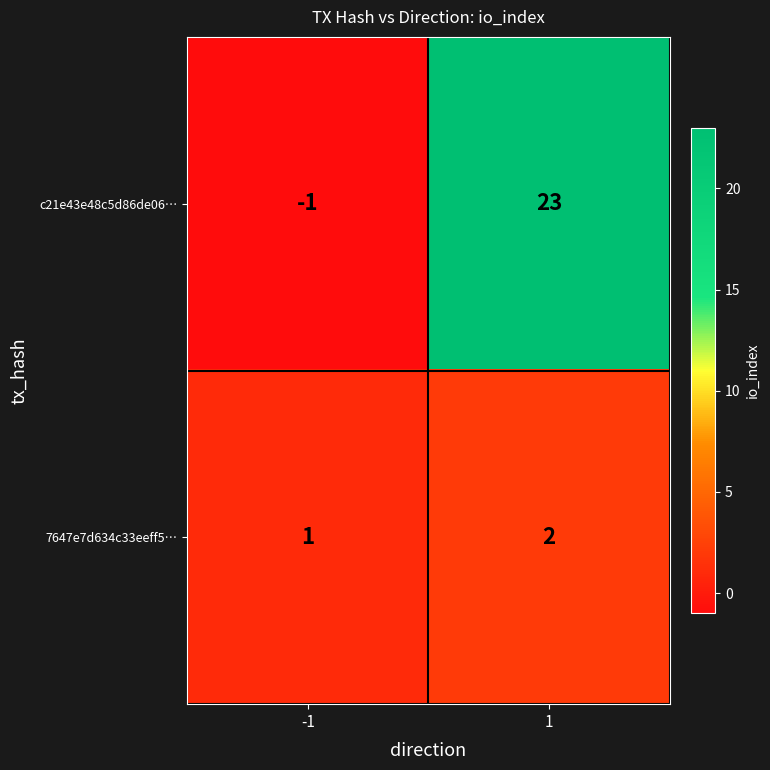

At how many categories does at least one series exceed 4?

1